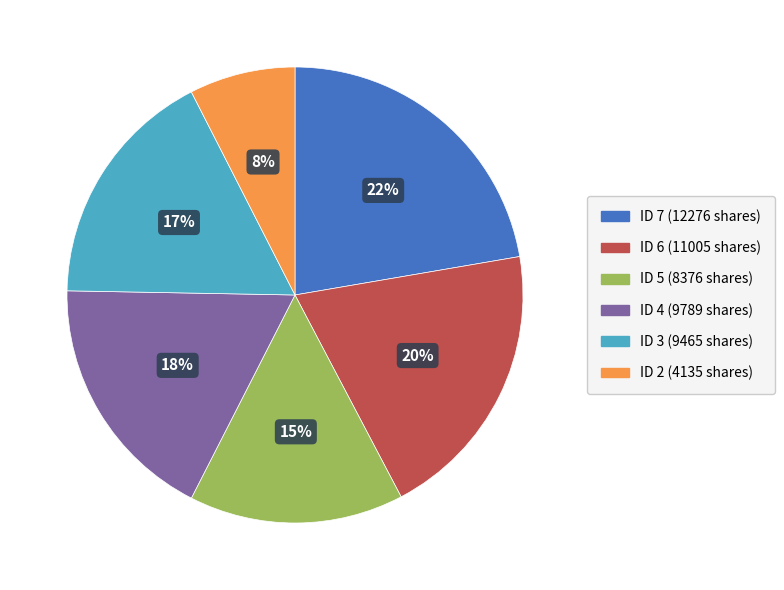

Is there any slice that represents more than half of the pie?

No